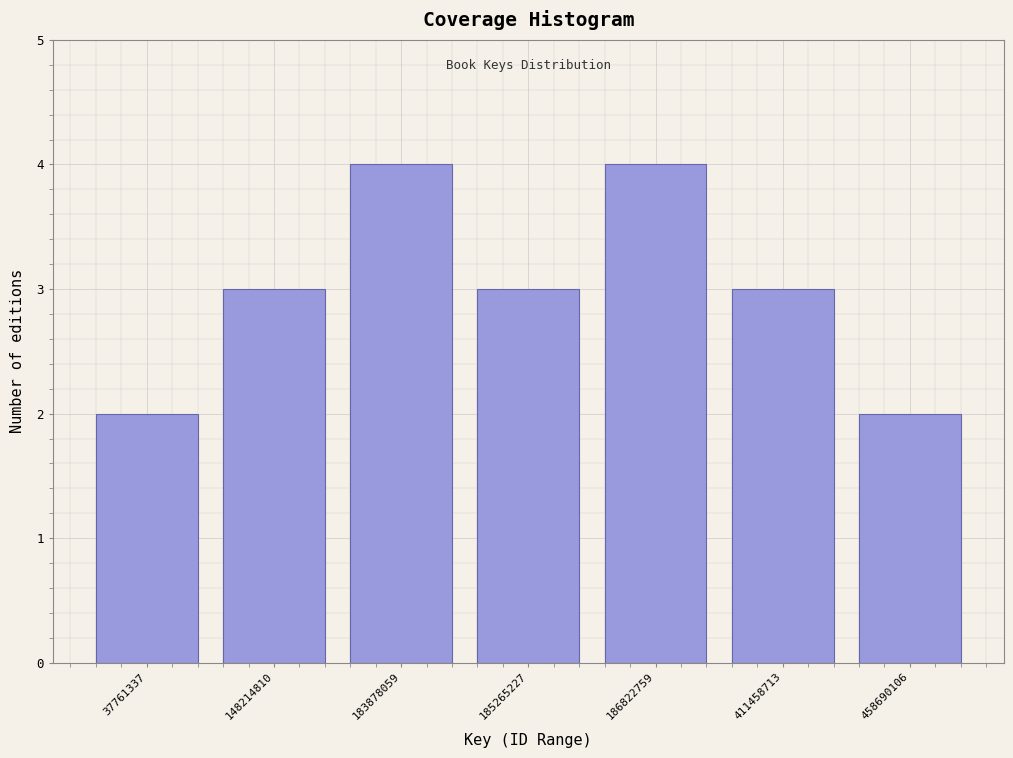

Reading right to left, transcribe all the data shown in this chart.

458690106=2	411458713=3	186822759=4	185265227=3	183878059=4	148214810=3	37761337=2